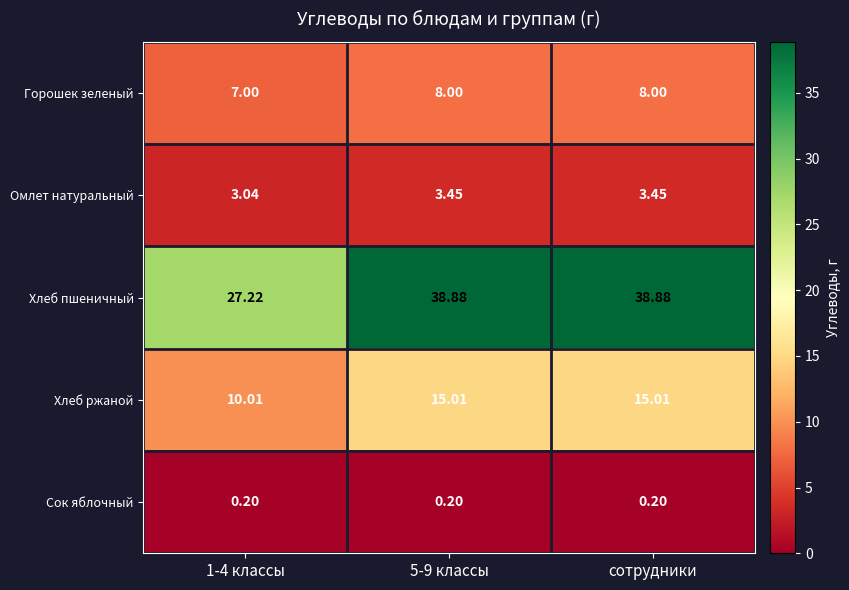

Between 1-4 классы and сотрудники, which series saw the biggest shift?

Хлеб пшеничный